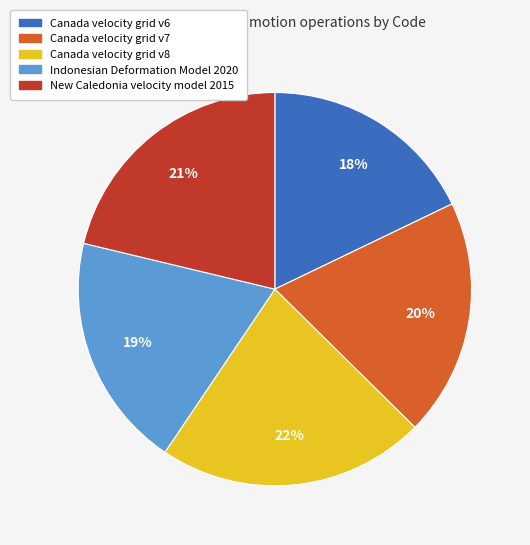

Which category has the smallest portion of the pie?

Canada velocity grid v6